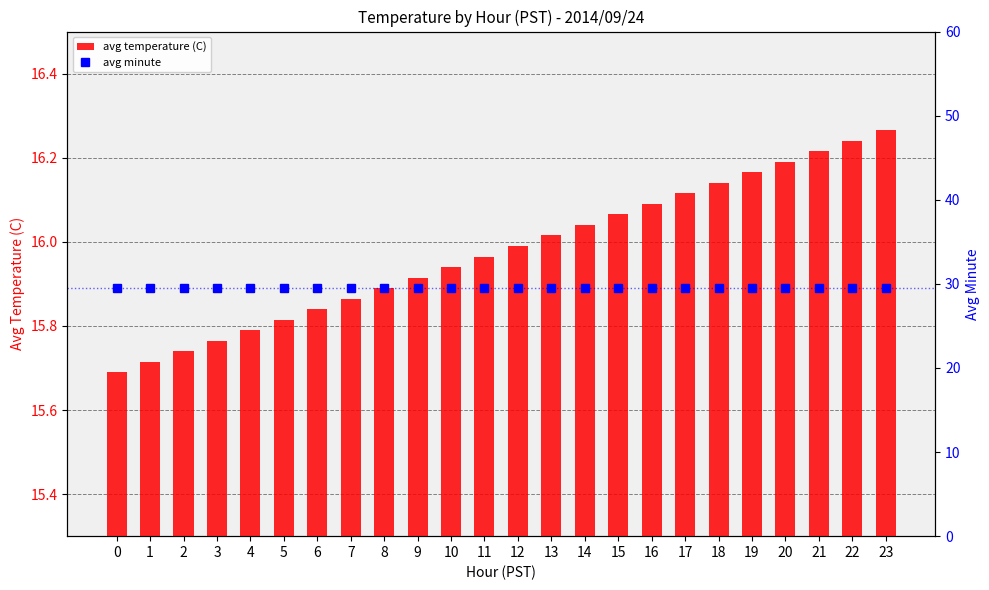

What is the difference between the highest and lowest values at 22?

13.3